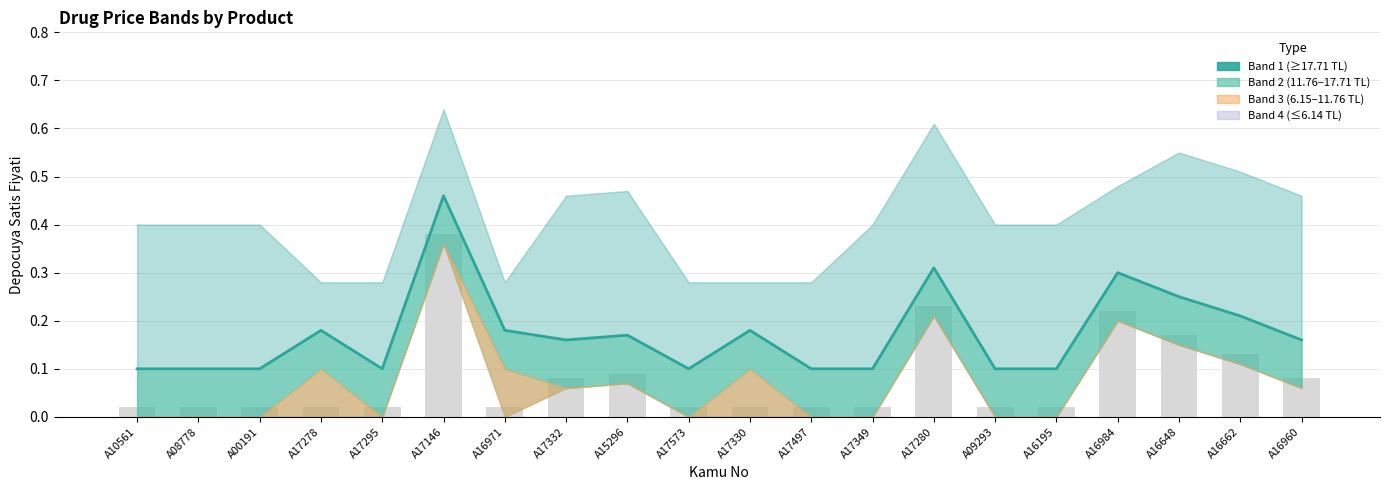

Reading left to right, list all the values displayed in this chart.

0.1	0.1	0.1	0.2	0.1	0.5	0.2	0.2	0.2	0.1	0.2	0.1	0.1	0.3	0.1	0.1	0.3	0.2	0.2	0.2